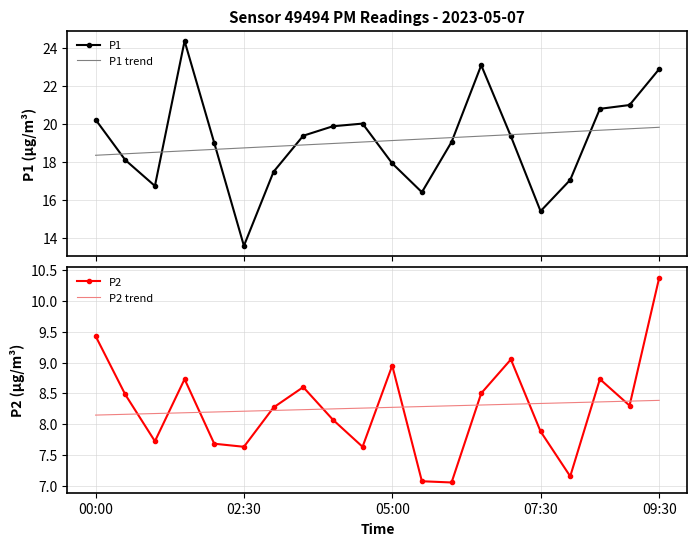

True or false: P2 trend has a value of 8.3 at 05:00.

True